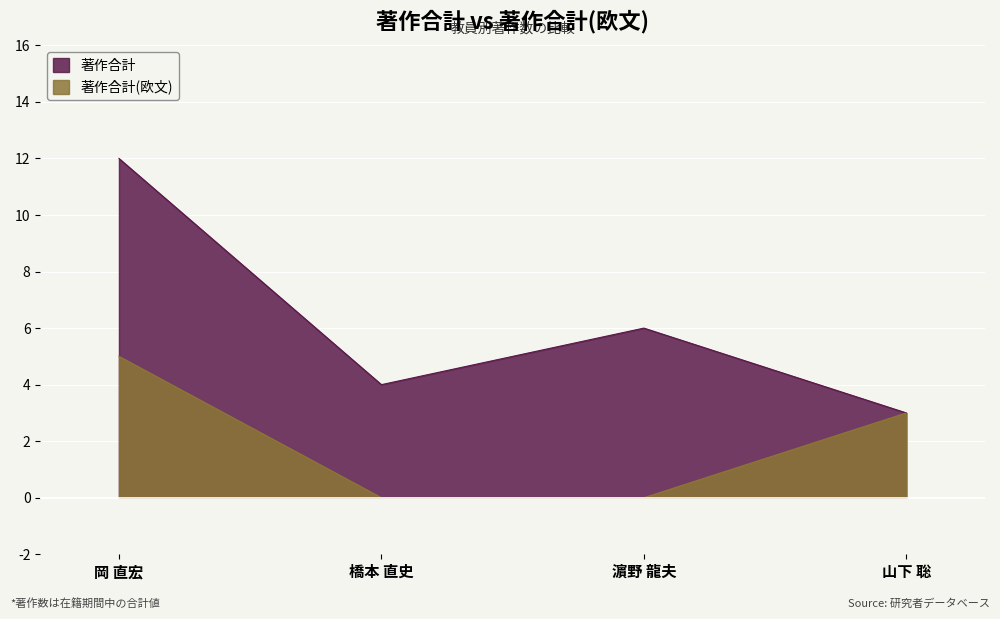

True or false: 著作合計(欧文) and 著作合計 intersect in this chart.

False